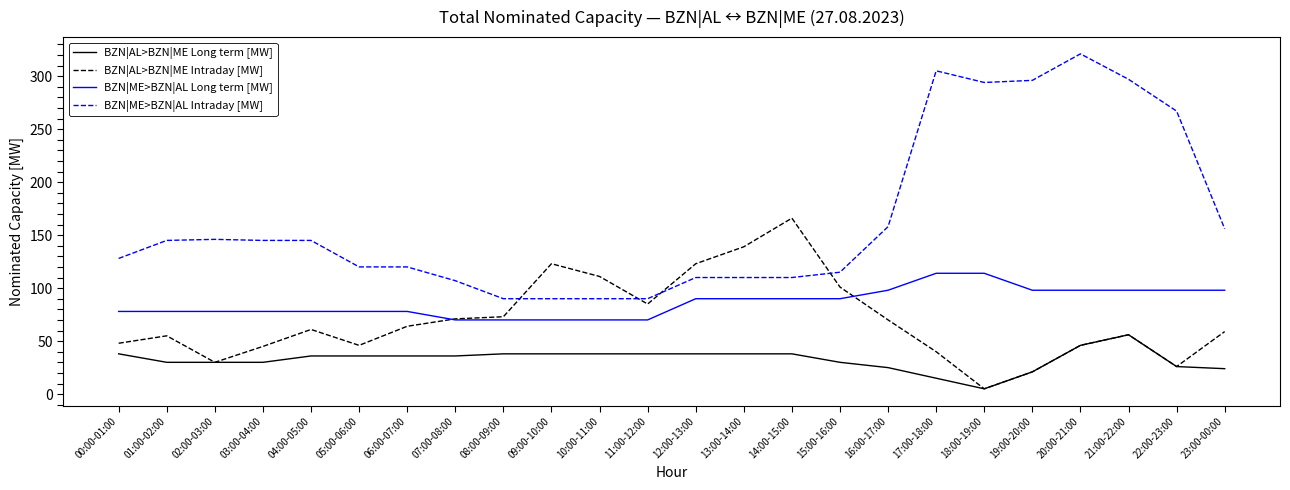

Which series has the largest range (max minus min)?

BZN|ME>BZN|AL Intraday [MW]